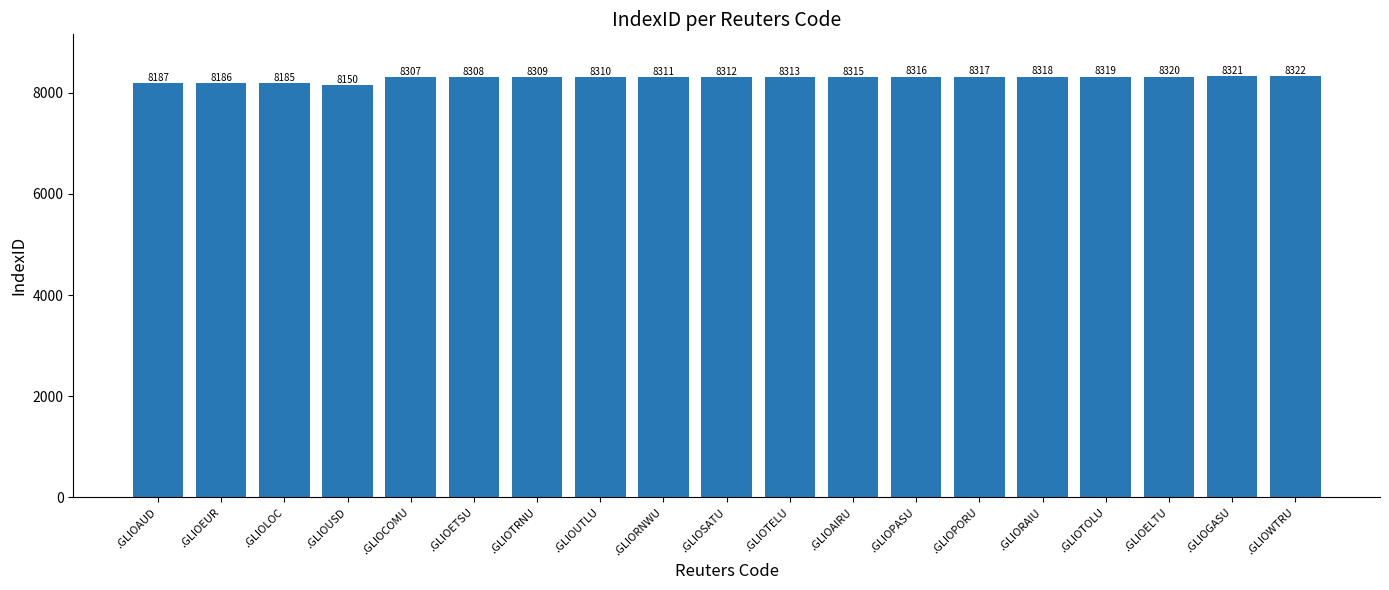

What is the ratio of the value at .GLIOLOC to the value at .GLIORNWU?

1.0